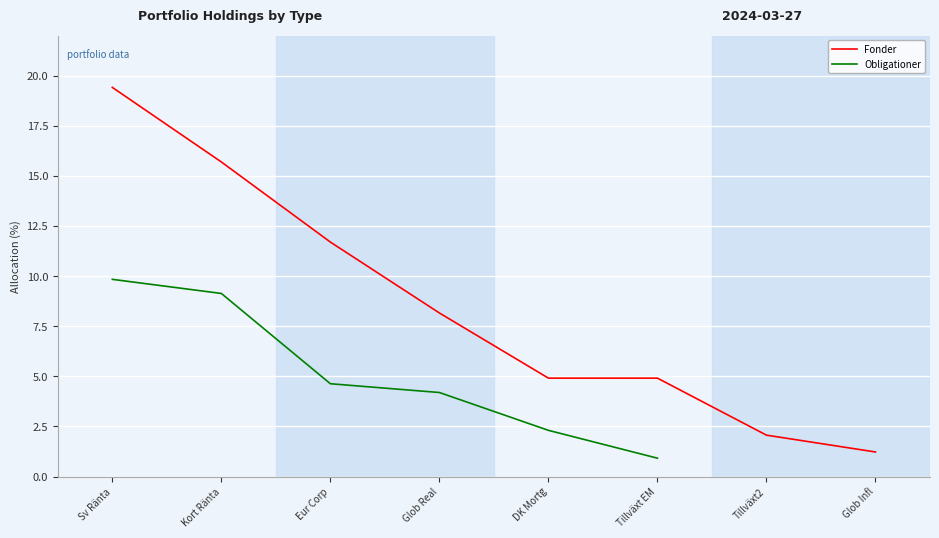

Which category has the lowest value in the Fonder series?

Glob Infl